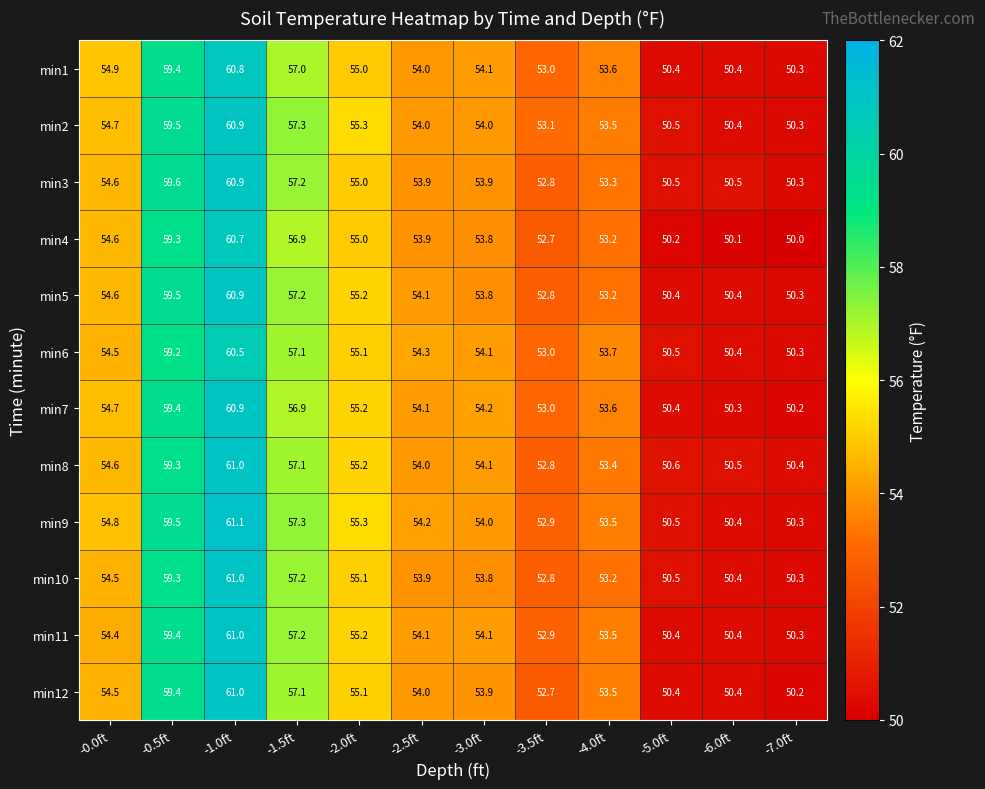

List the labels in order of min9 value, smallest first.

-7.0ft, -6.0ft, -5.0ft, -3.5ft, -4.0ft, -3.0ft, -2.5ft, -0.0ft, -2.0ft, -1.5ft, -0.5ft, -1.0ft